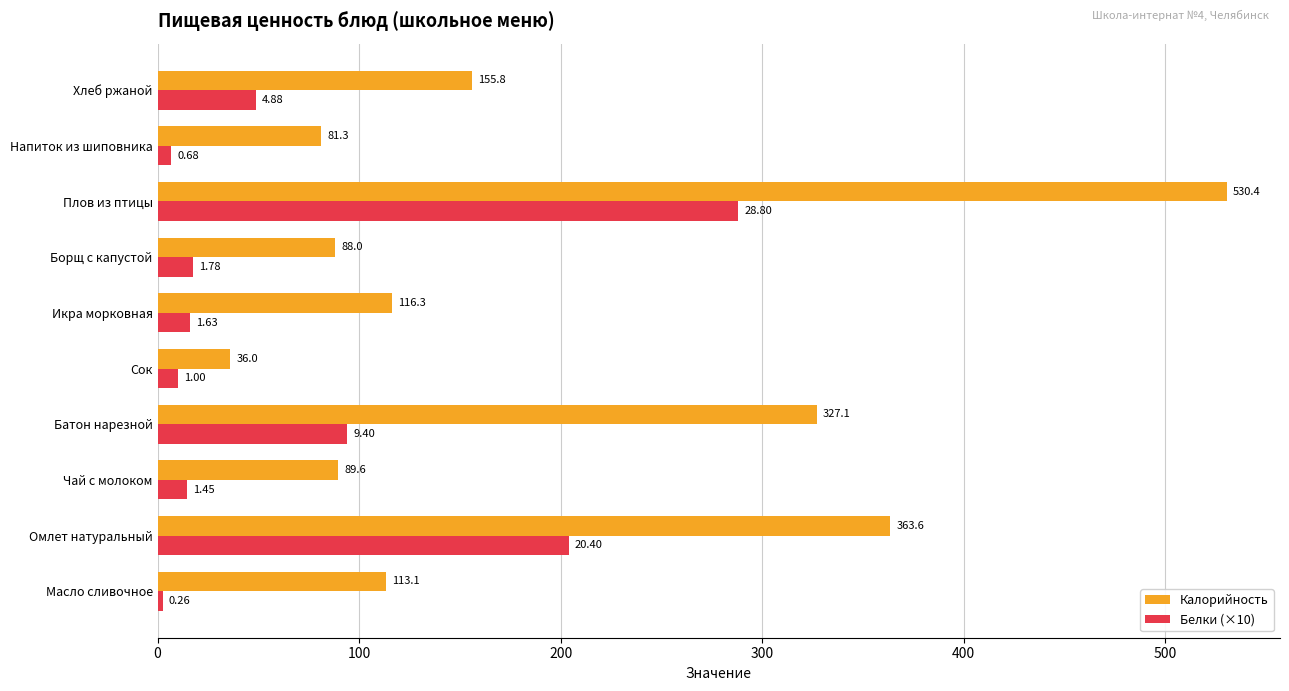

What is the sum of all Белки (×10) values?

702.8